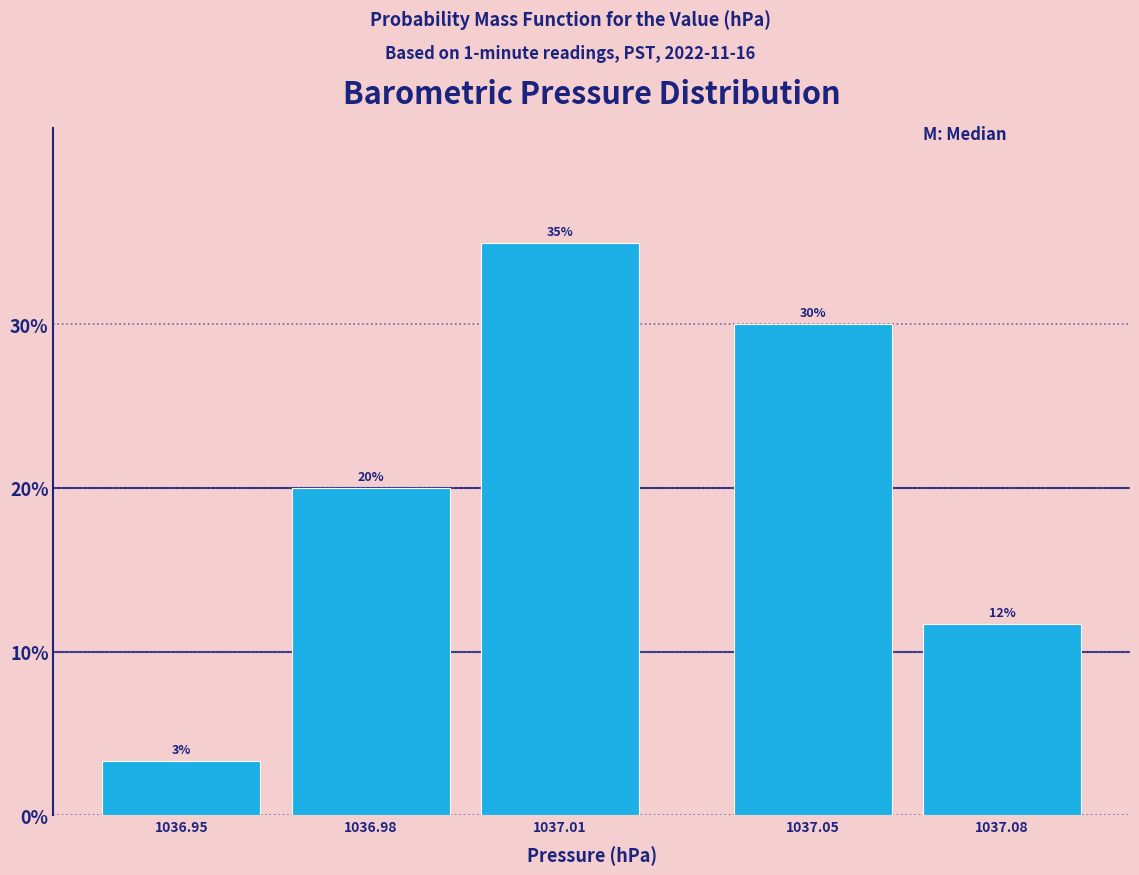

True or false: the data shows 11.3 at 1036.98.

False